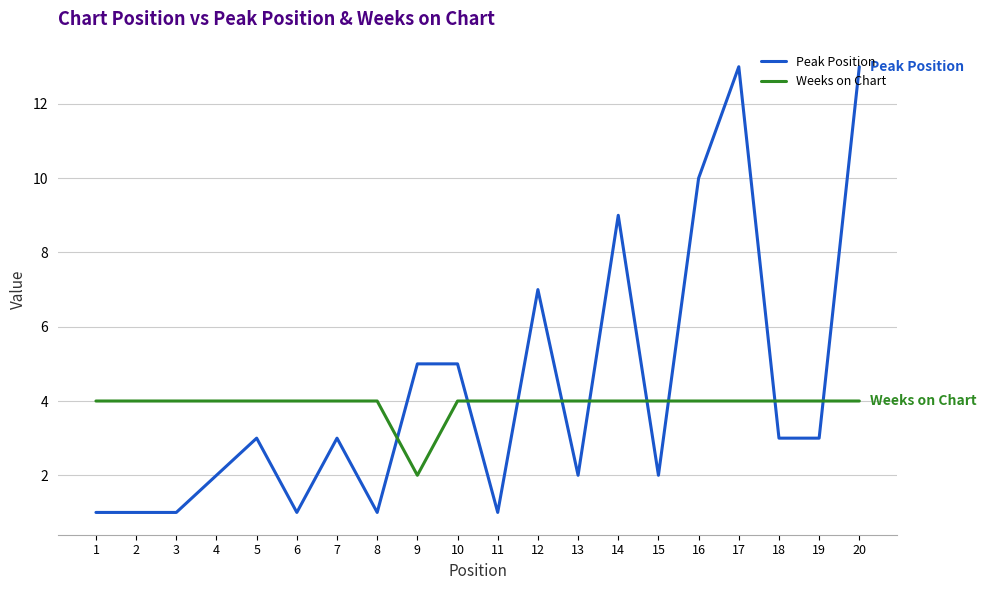

How many lines are shown in the chart?

2